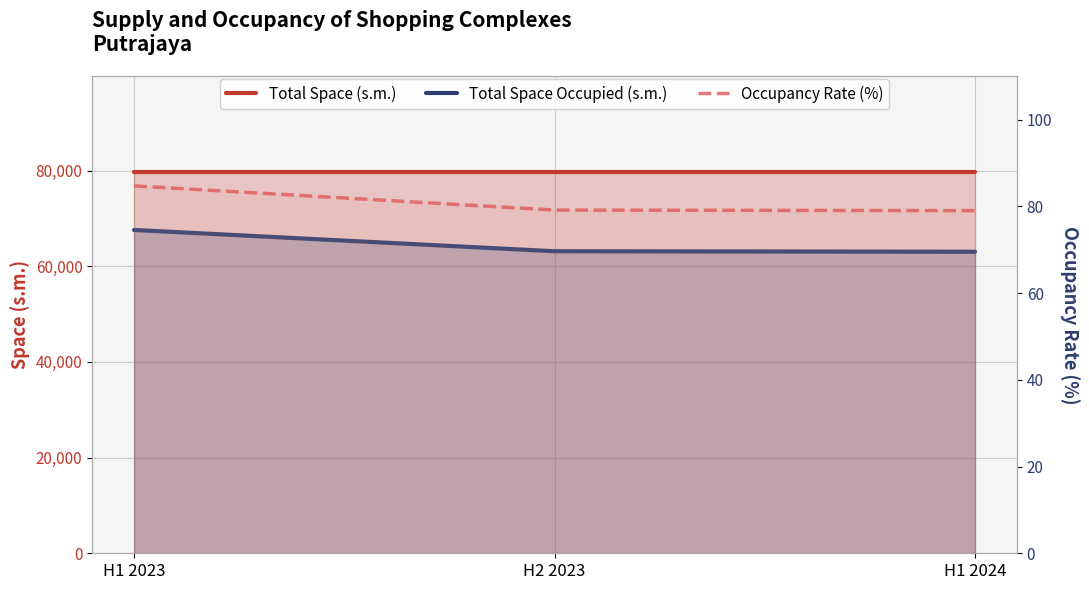

Reading left to right, extract all data points from this chart.

Total Space (s.m.): H1 2023=79744.0	H2 2023=79744.0	H1 2024=79744.0
Total Space Occupied (s.m.): H1 2023=67581.0	H2 2023=63131.0	H1 2024=63031.0
Occupancy Rate (%): H1 2023=84.7	H2 2023=79.2	H1 2024=79.0